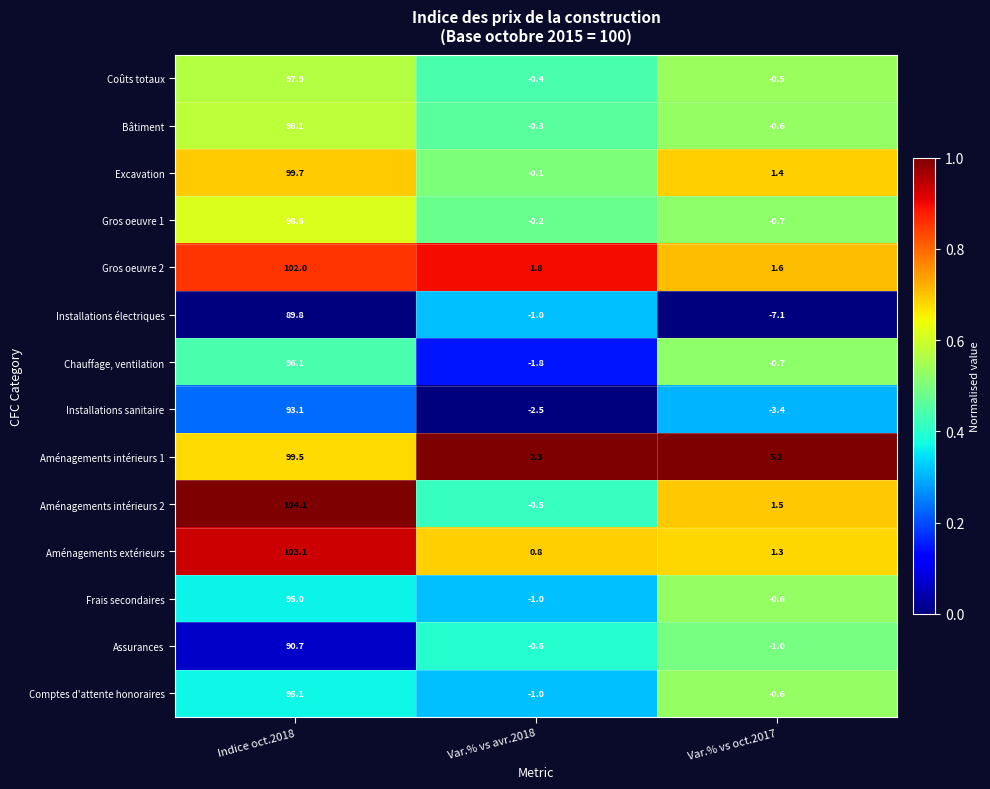

Which series has the largest total across all categories?

Aménagements intérieurs 1